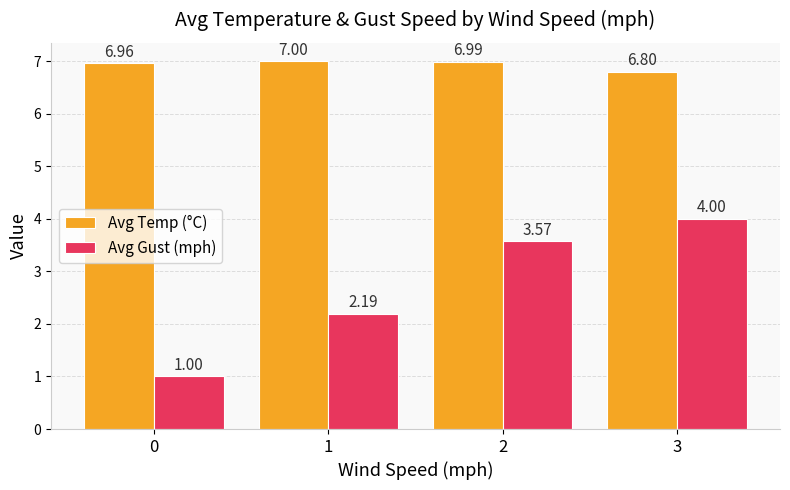

Which series has the largest range (max minus min)?

Avg Gust (mph)